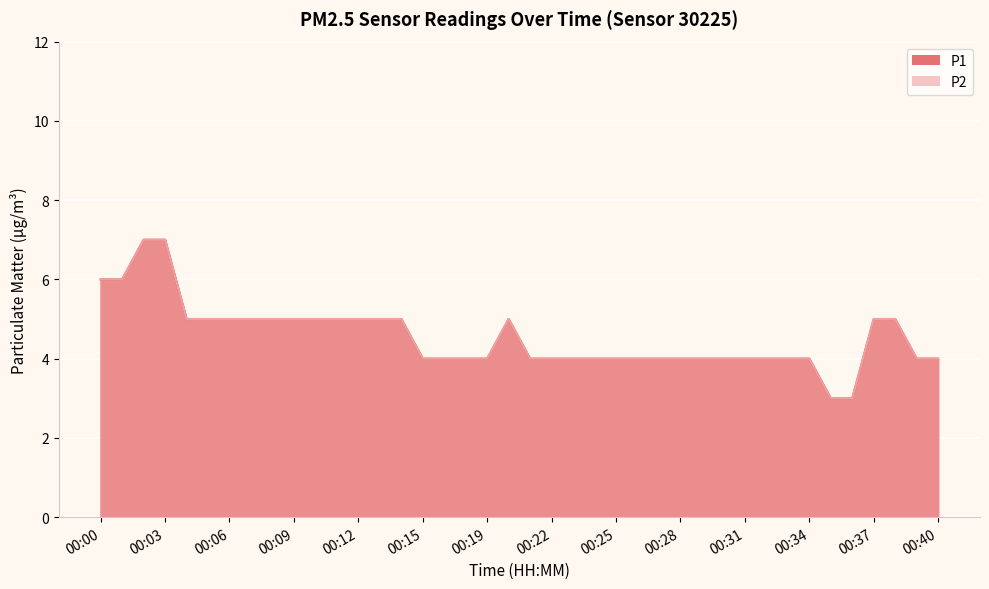

The P1 series shows 5 at 00:36. True or false?

False